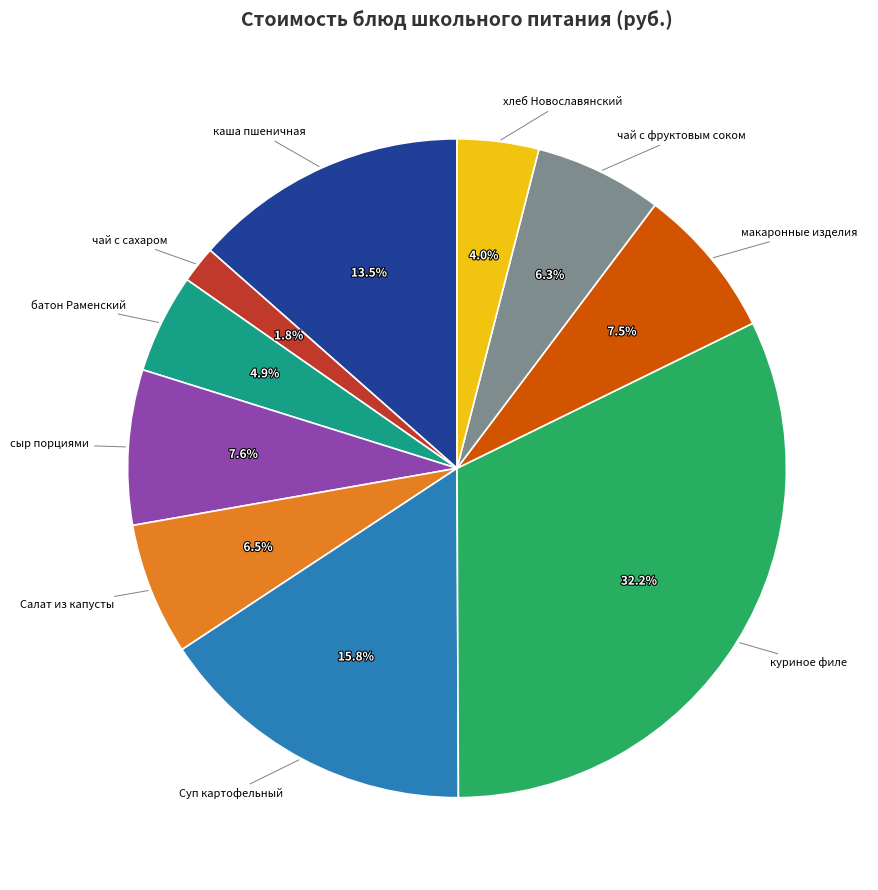

Is there a majority slice in this chart?

No